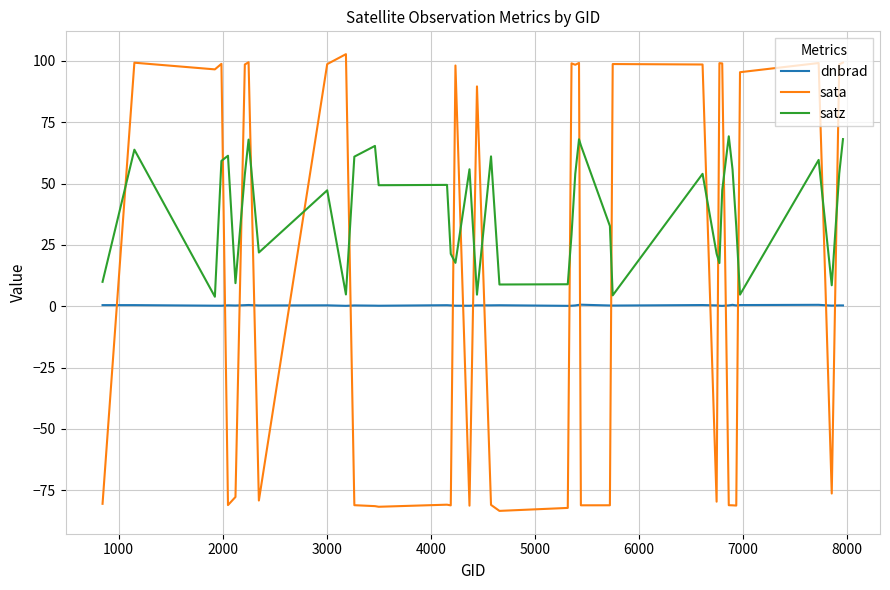

Which series has the largest total across all categories?

satz